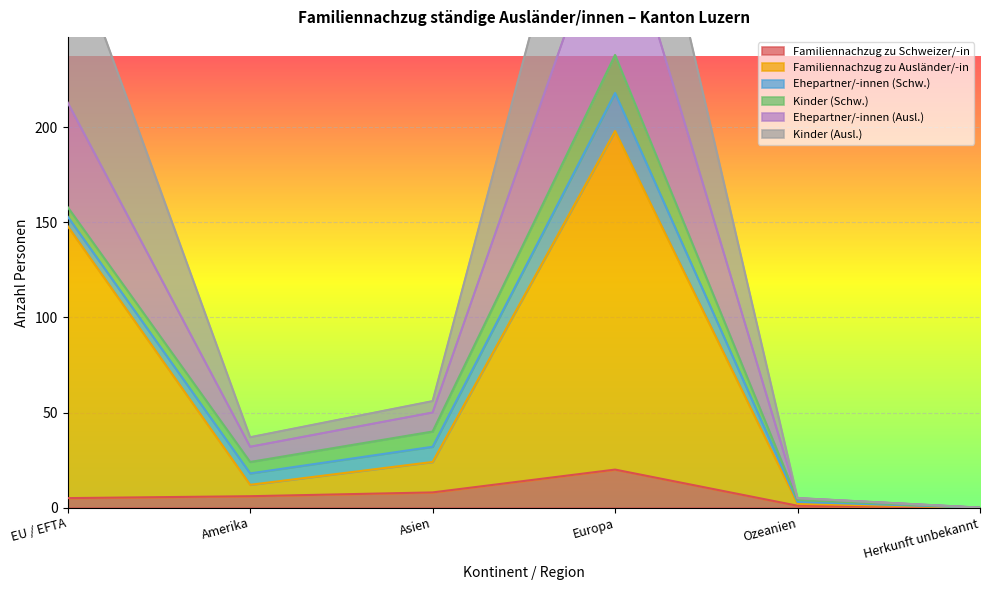

What is the difference between the second highest and minimum values in the Ehepartner/-innen (Ausl.) series?

213